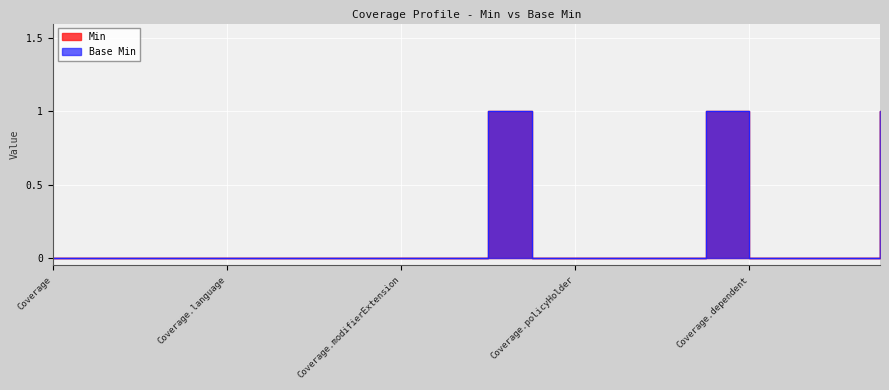

What position from the right is Coverage.implicitRules?

17